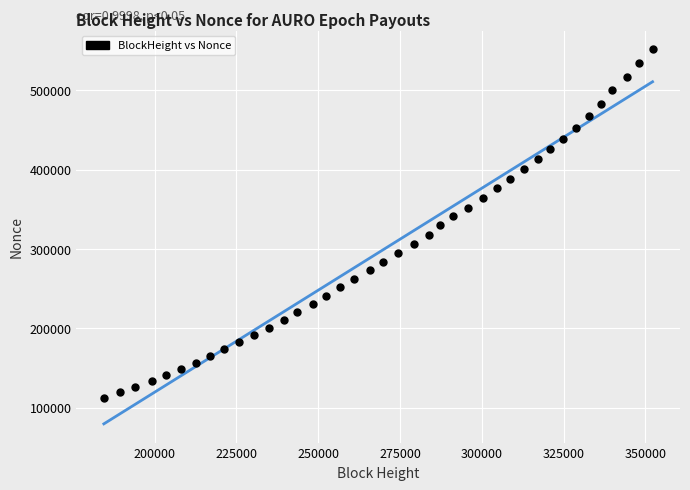

What is the range of Y values (max minus min)?

438933